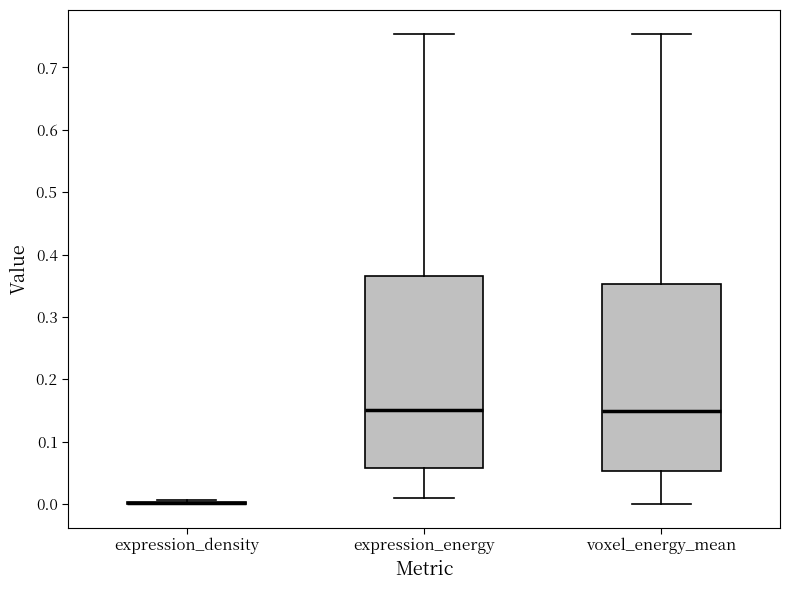

Reading left to right, transcribe this box plot: for each box, give where its median line is, the range the box spans, and where its two whiskers end, as read against the y-axis. The values are not printed on the chart, so give them approximately, as read against the axis.

expression_density: box collapsed to a line at 0.00, whiskers 0.00 to 0.01
expression_energy: median 0.15, box 0.06 to 0.36, whiskers 0.01 to 0.75
voxel_energy_mean: median 0.15, box 0.05 to 0.35, whiskers 0.00 to 0.75